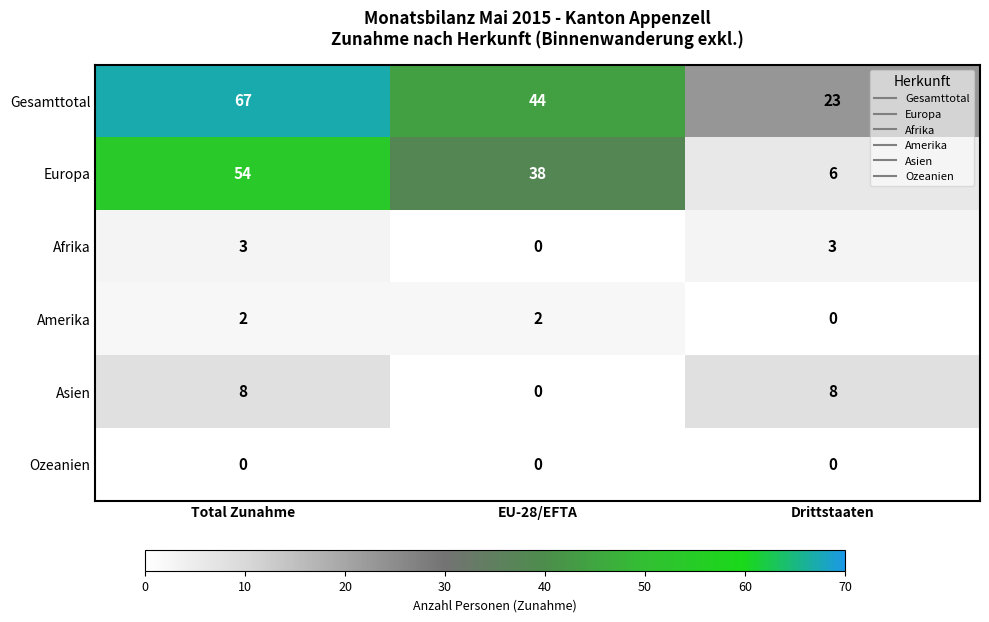

The Gesamttotal series shows 67 at Total Zunahme. True or false?

True